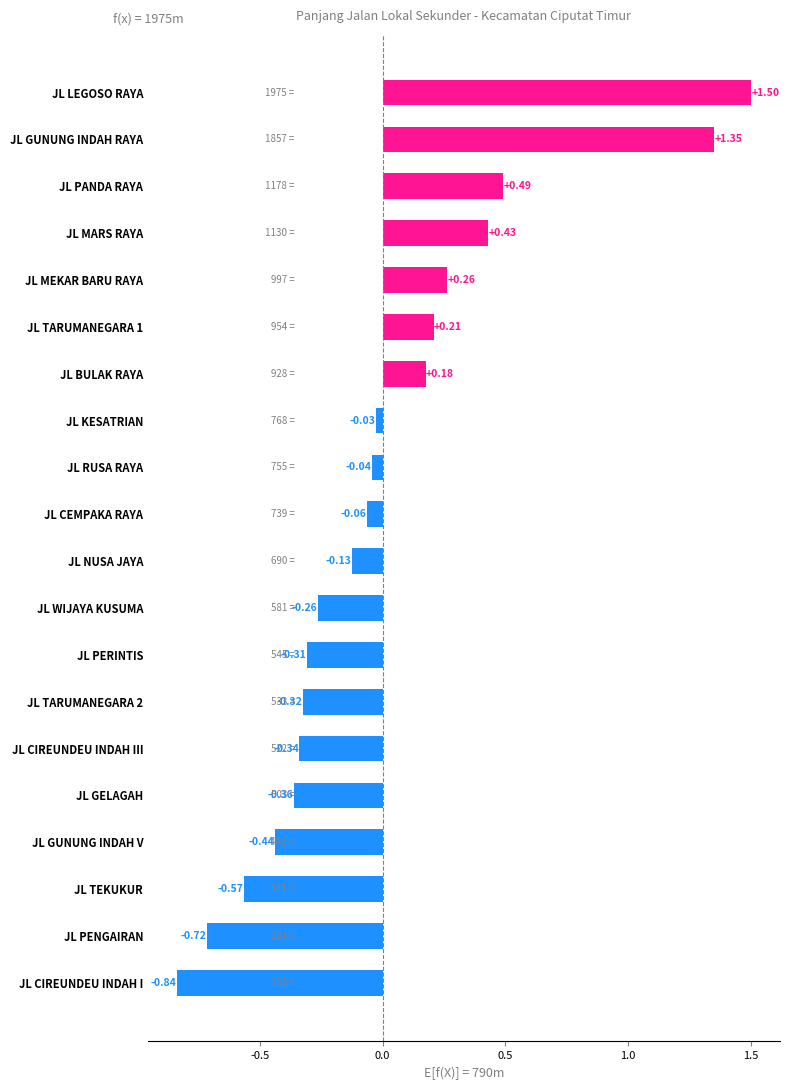

List the labels in order of value, largest first.

JL LEGOSO RAYA, JL GUNUNG INDAH RAYA, JL PANDA RAYA, JL MARS RAYA, JL MEKAR BARU RAYA, JL TARUMANEGARA 1, JL BULAK RAYA, JL KESATRIAN, JL RUSA RAYA, JL CEMPAKA RAYA, JL NUSA JAYA, JL WIJAYA KUSUMA, JL PERINTIS, JL TARUMANEGARA 2, JL CIREUNDEU INDAH III, JL GELAGAH, JL GUNUNG INDAH V, JL TEKUKUR, JL PENGAIRAN, JL CIREUNDEU INDAH I